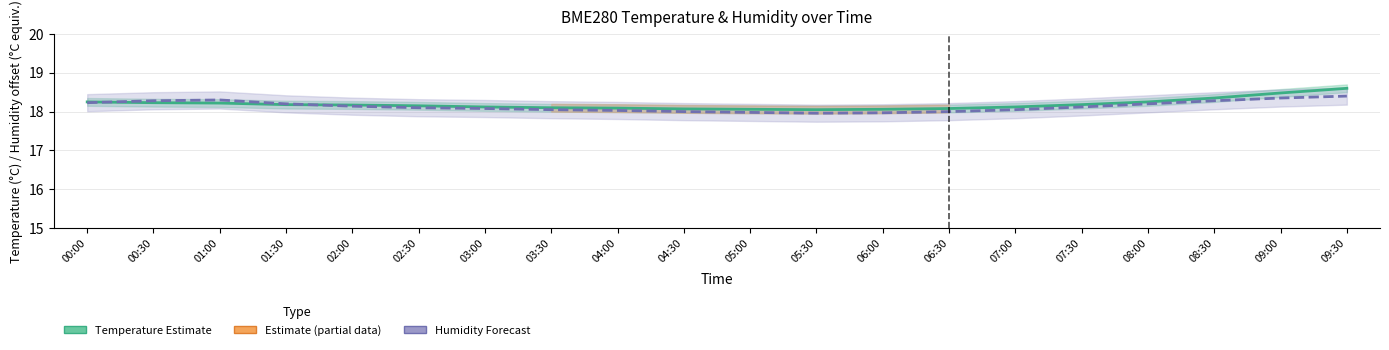

Reading left to right, what are all the values shown in this chart?

Temperature Estimate: 18.2	18.2	18.2	18.2	18.2	18.1	18.1	18.1	18.1	18.1	18.1	18.1	18.1	18.1	18.1	18.2	18.2	18.4	18.5	18.6
Humidity Estimate: 18.2	18.3	18.3	18.2	18.1	18.1	18.1	18.0	18.0	18.0	18.0	18.0	18.0	18.0	18.0	18.1	18.2	18.3	18.4	18.4